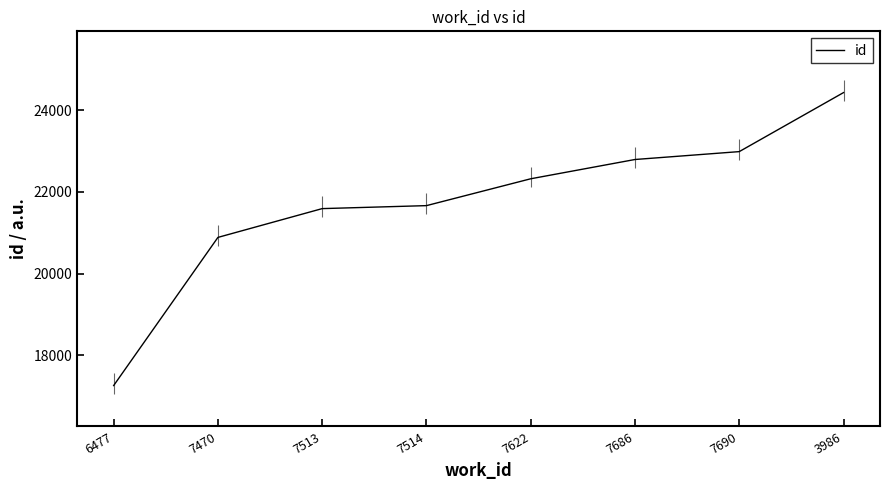

How many lines are shown in the chart?

1